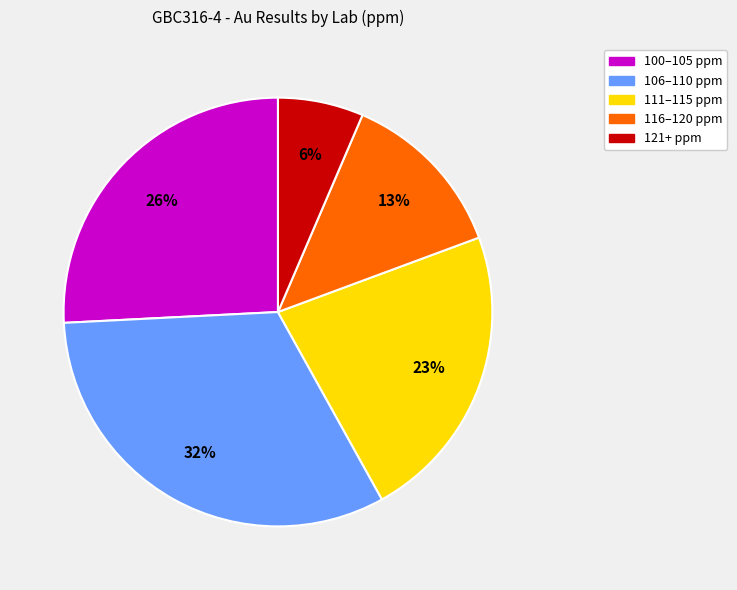

To the nearest percent, what is the difference between the largest and smallest slice percentages?

26%